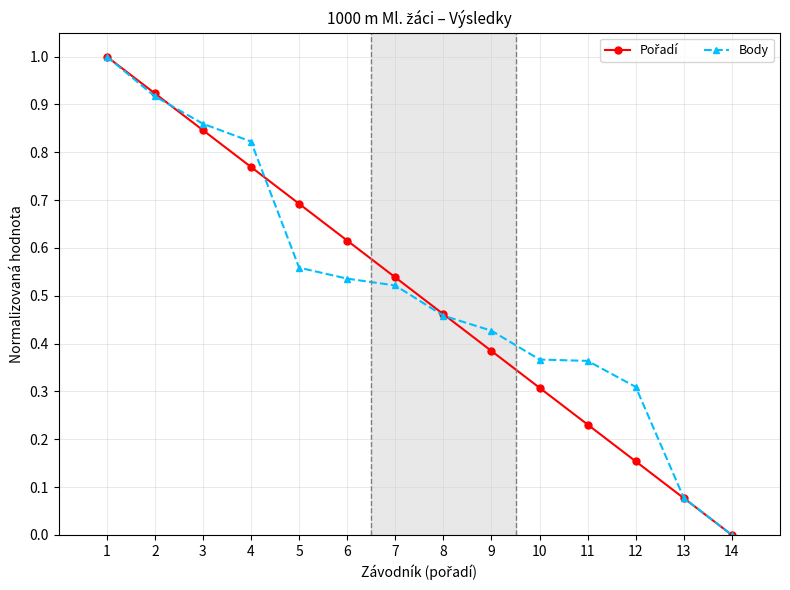

At which label does Body reach its minimum?

14